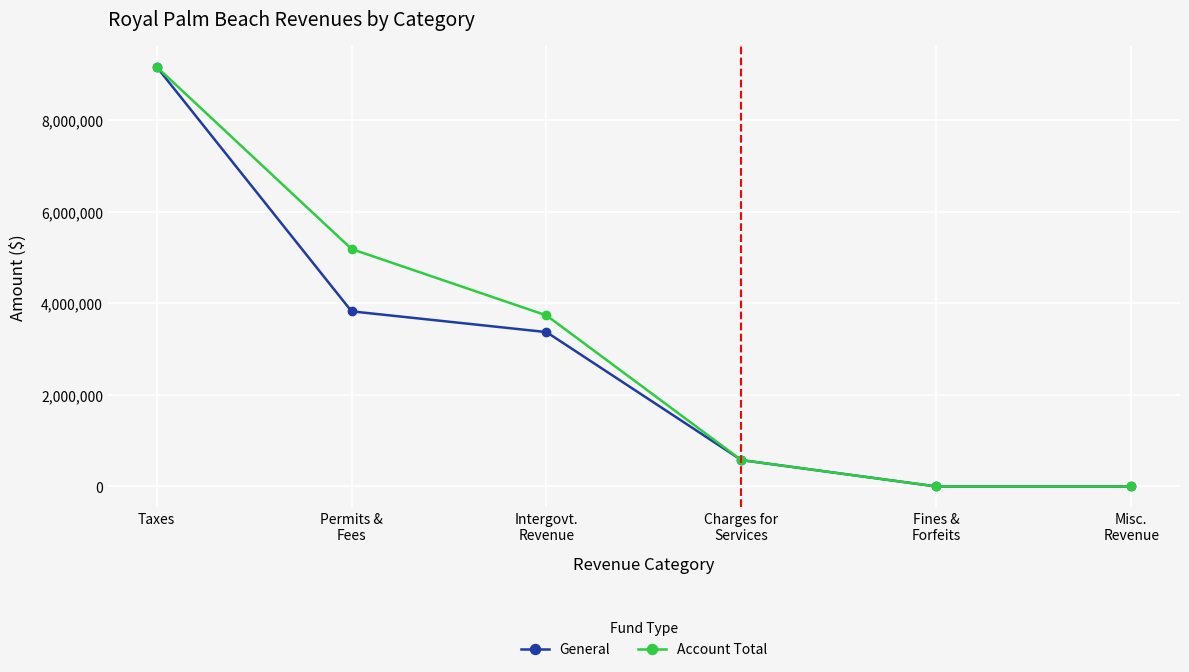

What is the average value of the General series?

2822585